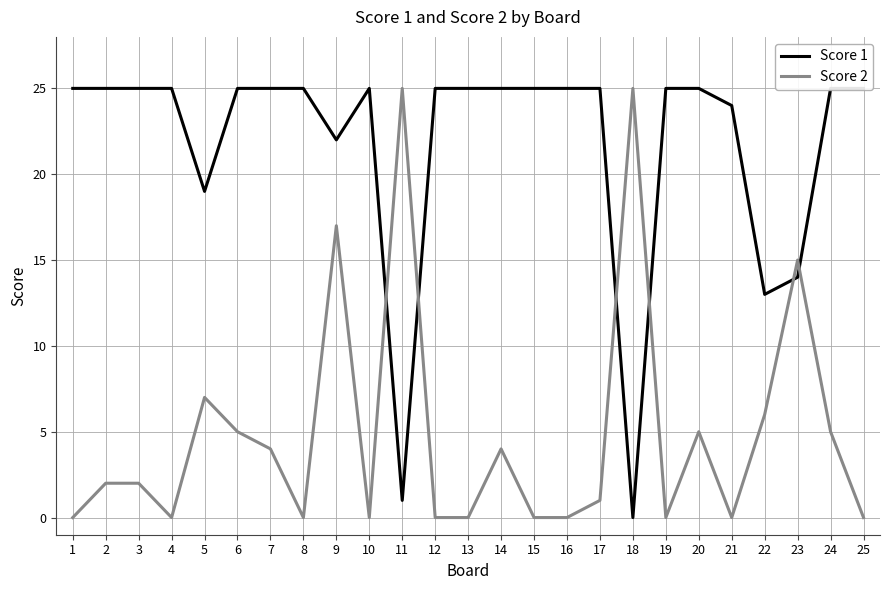

How many lines are shown in the chart?

2